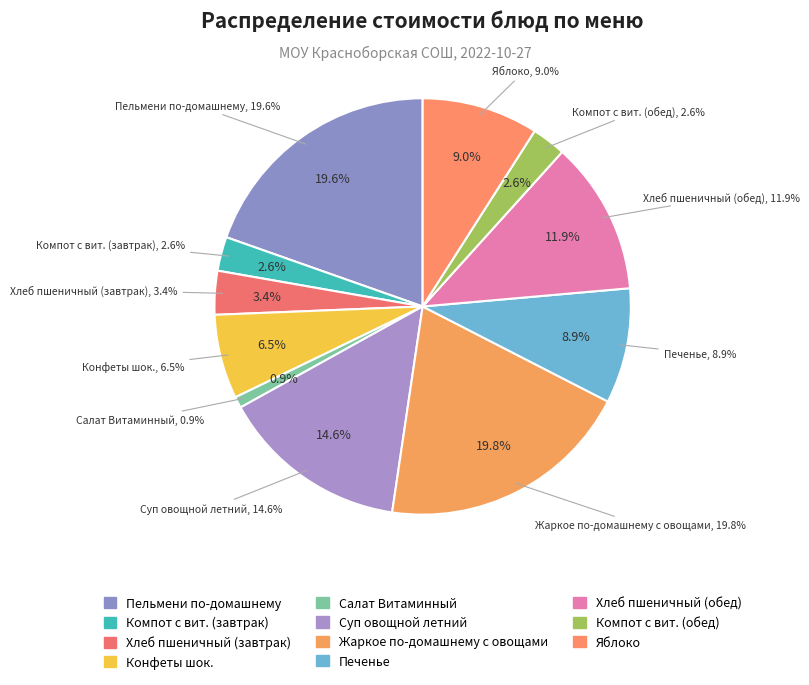

To the nearest percent, what portion does Хлеб пшеничный (завтрак) represent?

3%